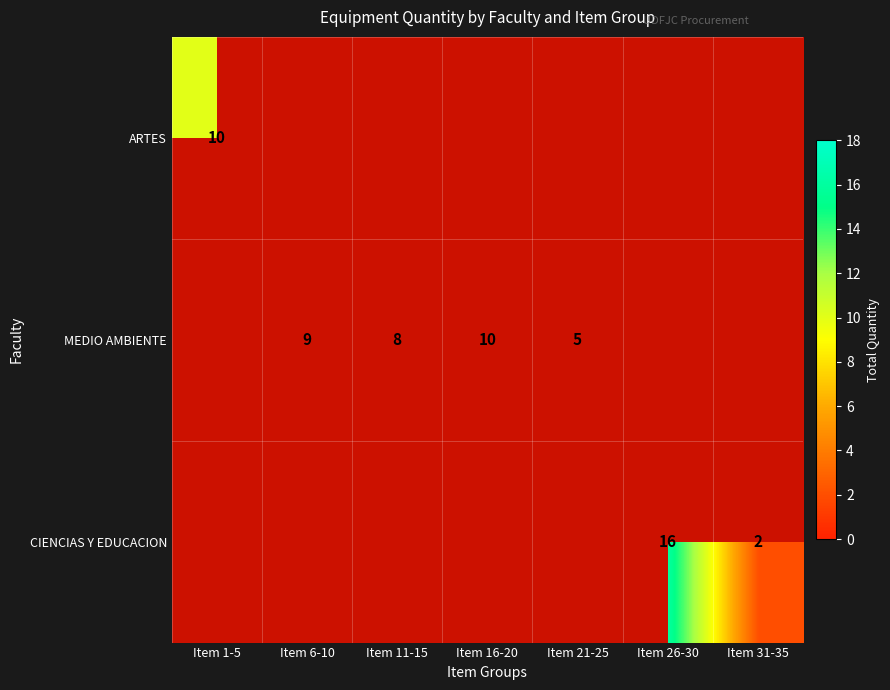

True or false: MEDIO AMBIENTE has a value of 10 at Item 16-20.

True